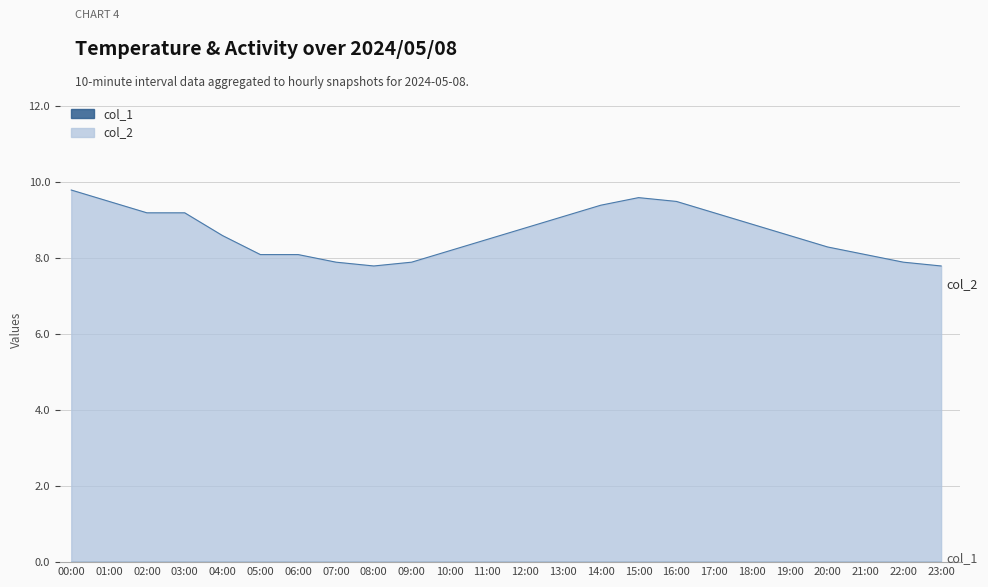

Which has a higher value, 11:00 or 18:00?

18:00